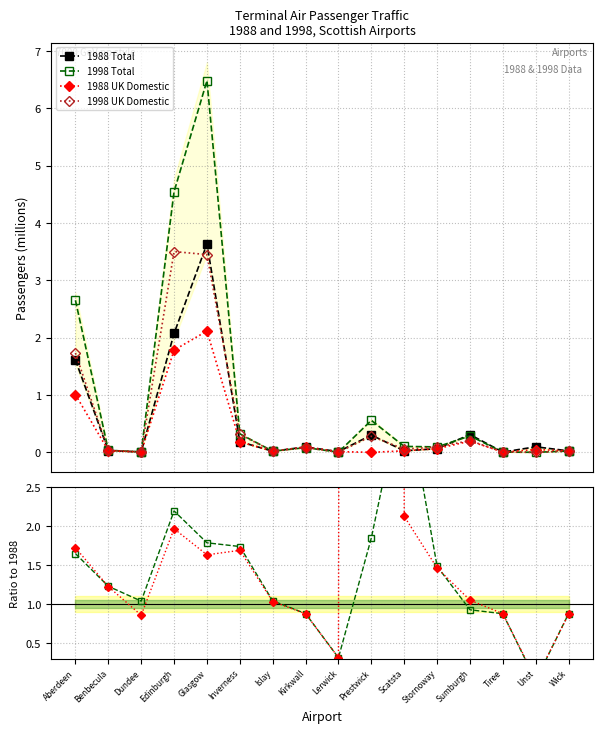

What is the maximum value for 1998 Total?

6.5